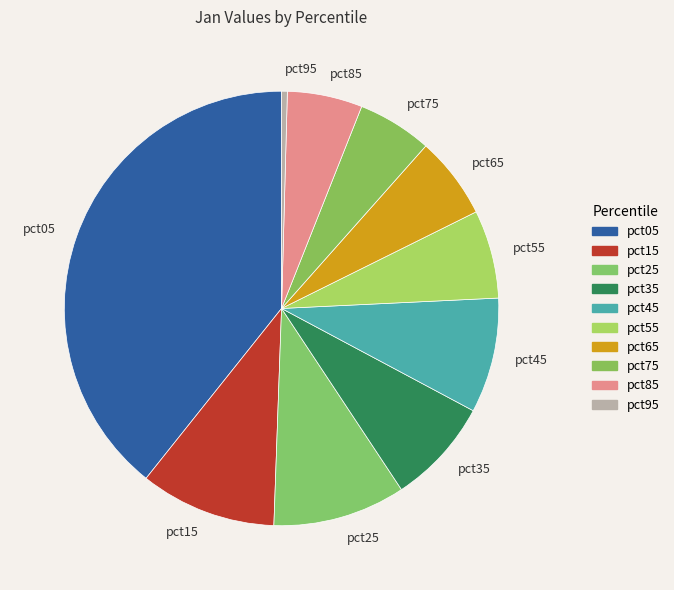

Which slice is the smallest?

pct95